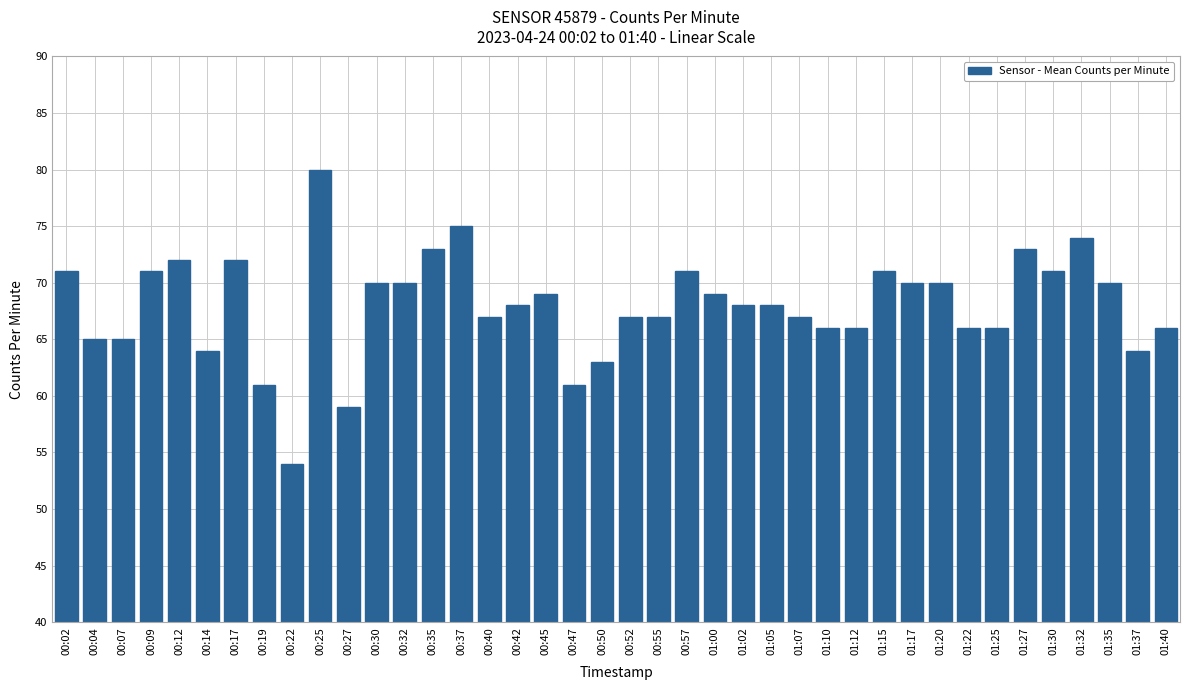

Which has a higher value, 00:27 or 01:15?

01:15